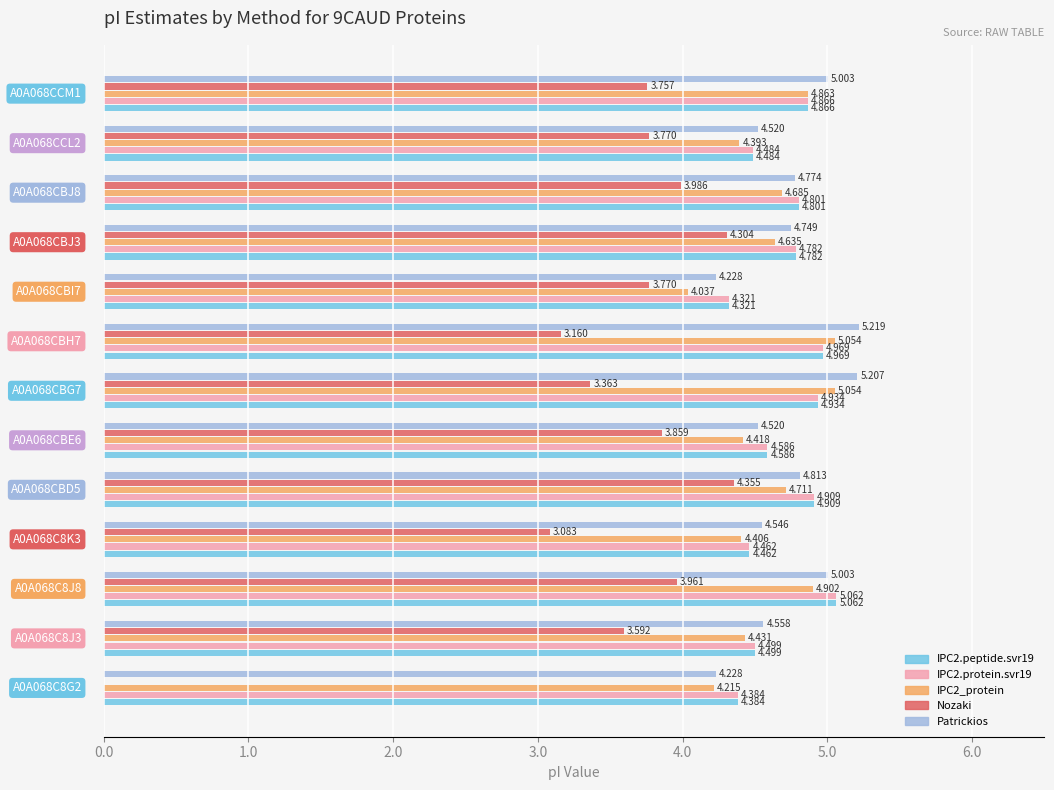

Count the number of data series in this chart.

5